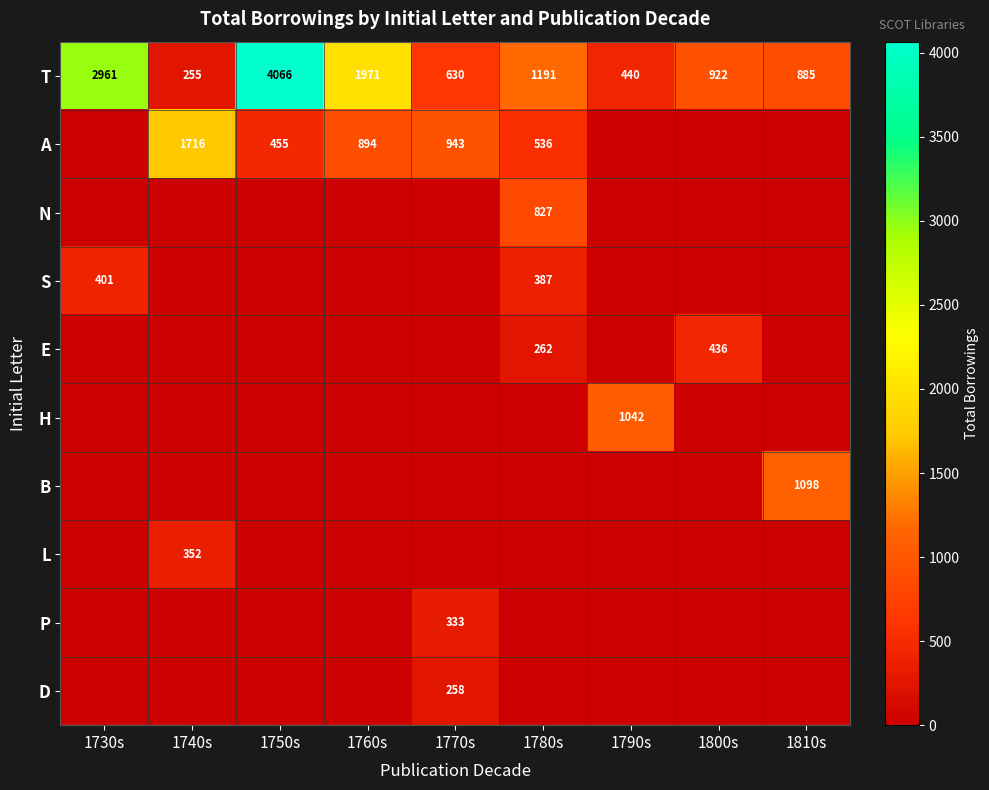

What is the sum of the T values at 1760s and 1770s?

2601